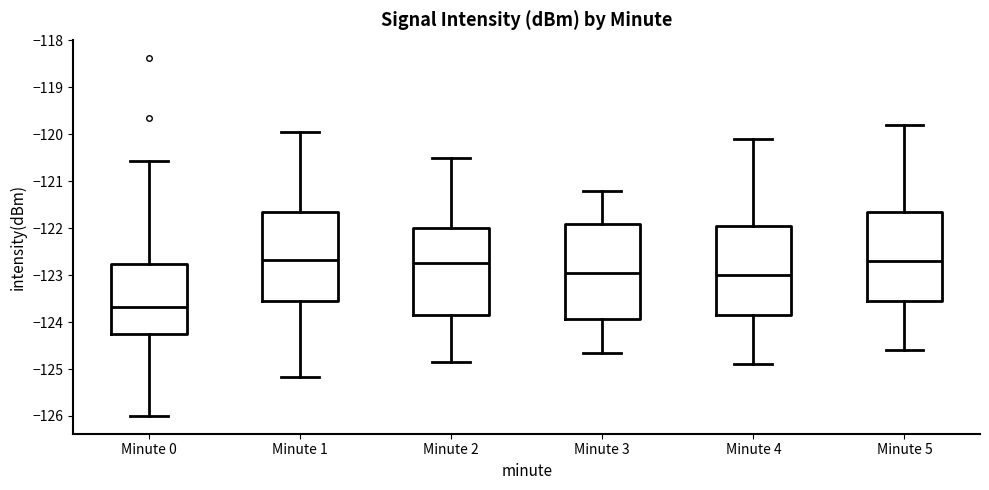

Reading left to right, read every box against the y-axis: the position of its median line, the range the box covers, and the ends of its whiskers. The values are not printed on the chart, so give them approximately, as read against the axis.

Minute 0: median -123.7, box -124.3 to -122.8, whiskers -126.0 to -120.6
Minute 1: median -122.7, box -123.6 to -121.6, whiskers -125.2 to -120.0
Minute 2: median -122.7, box -123.8 to -122.0, whiskers -124.8 to -120.5
Minute 3: median -122.9, box -123.9 to -121.9, whiskers -124.6 to -121.2
Minute 4: median -123.0, box -123.8 to -121.9, whiskers -124.9 to -120.1
Minute 5: median -122.7, box -123.5 to -121.6, whiskers -124.6 to -119.8